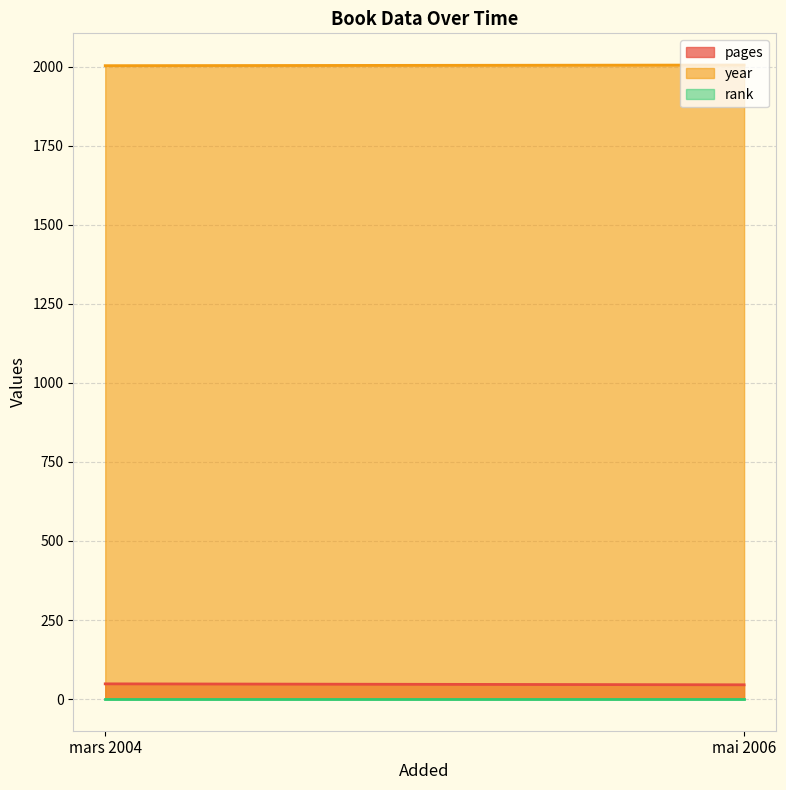

True or false: rank has a value of 1 at mars 2004.

False